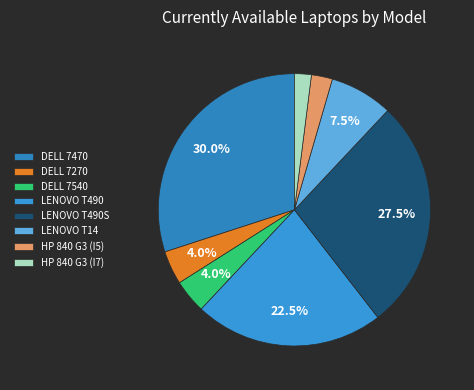

Is it true that HP 840 G3 (I7) is 2% of the pie?

True